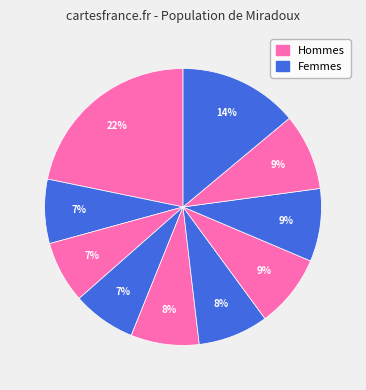

How many slices are in this pie chart?

10